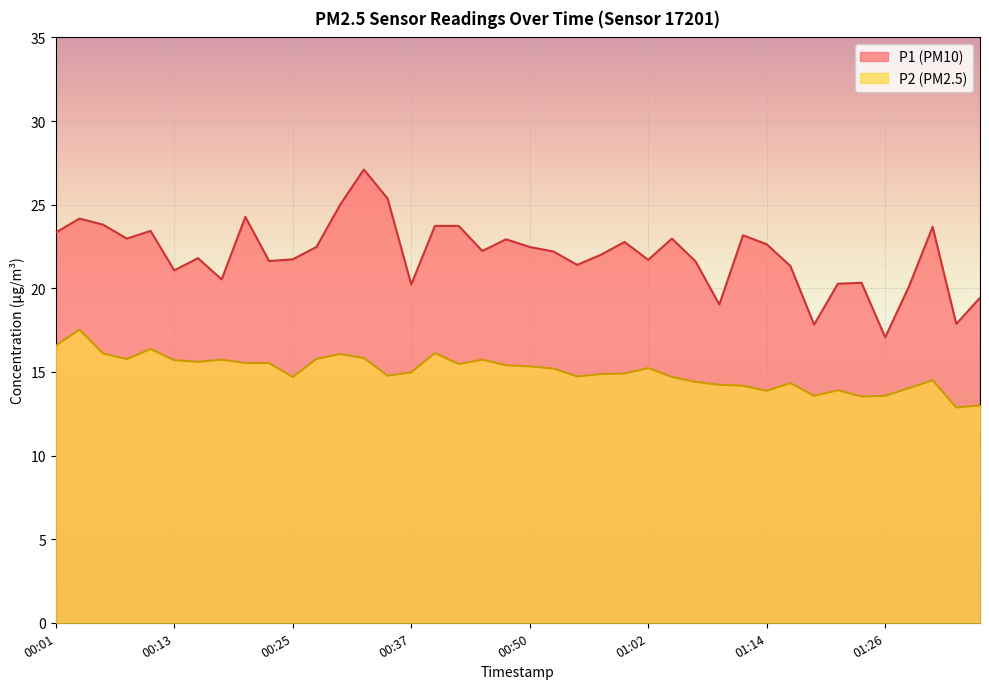

Rank the categories by P2 value from lowest to highest.

01:34, 01:36, 01:24, 01:19, 01:26, 01:14, 01:22, 01:29, 01:12, 01:09, 01:17, 01:07, 01:31, 00:25, 01:04, 00:55, 00:35, 00:57, 00:59, 00:37, 00:52, 01:02, 00:50, 00:47, 00:42, 00:20, 00:23, 00:15, 00:13, 00:18, 00:45, 00:08, 00:27, 00:32, 00:30, 00:05, 00:40, 00:10, 00:01, 00:03